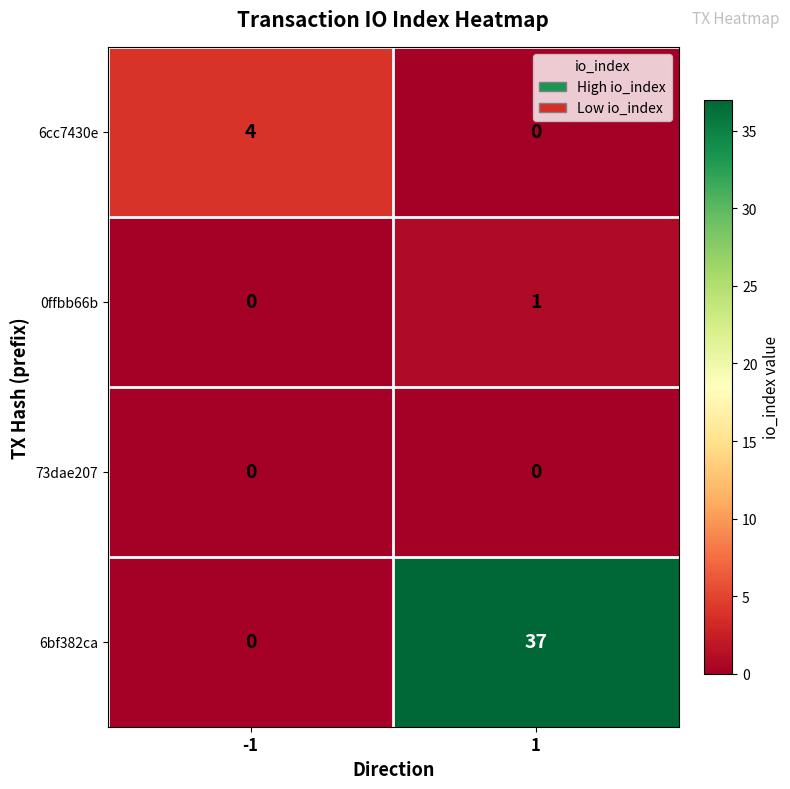

Which series has the widest spread of values?

6bf382ca